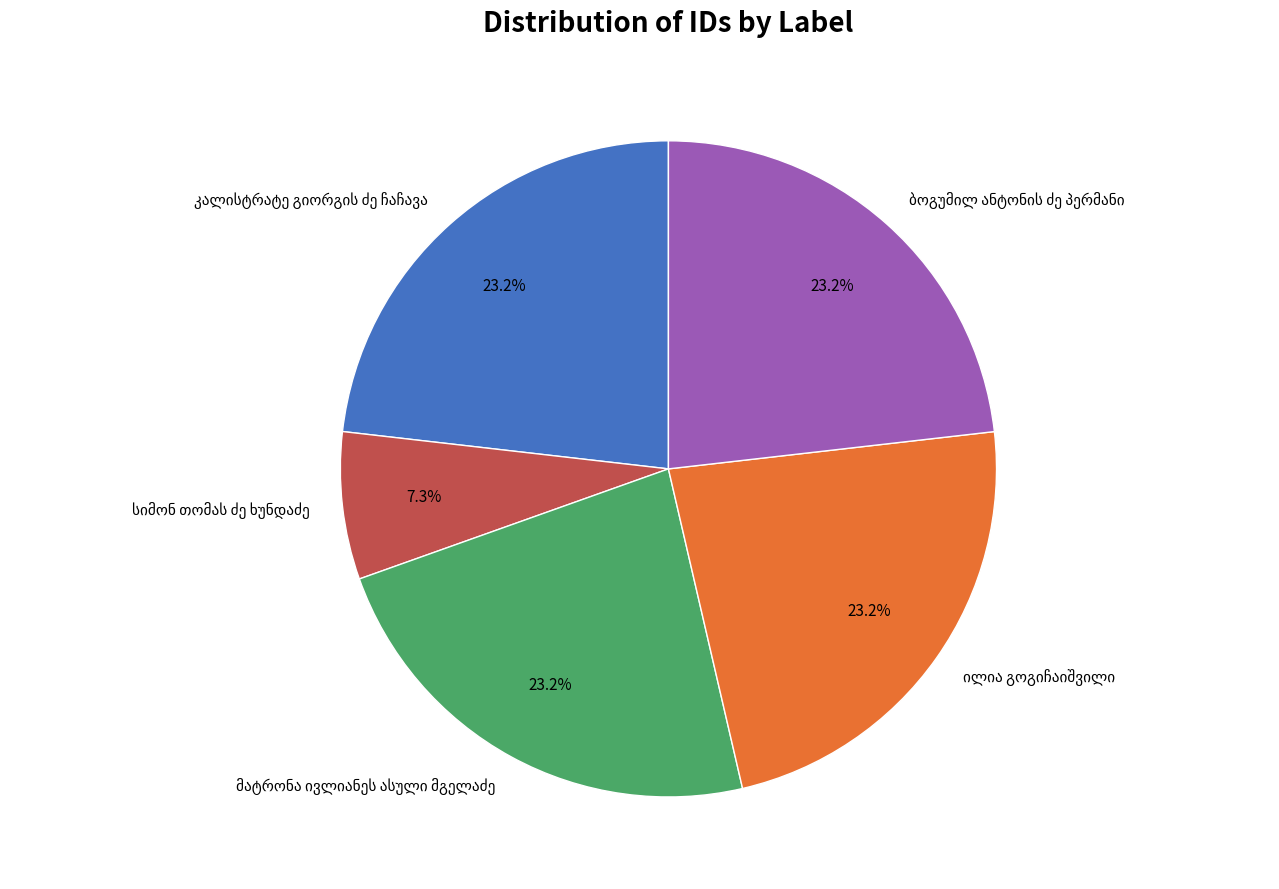

Is there any slice that represents more than half of the pie?

No